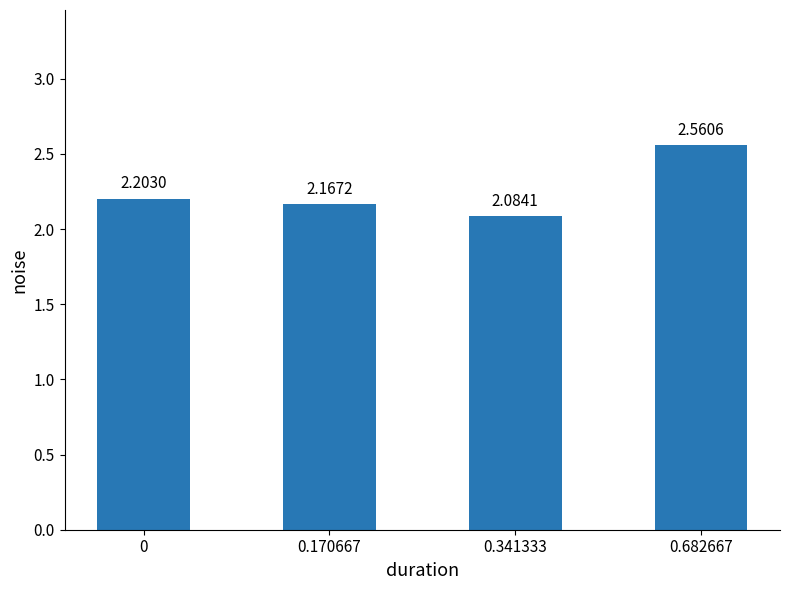

The chart shows a value of 1.0 at 0. True or false?

False